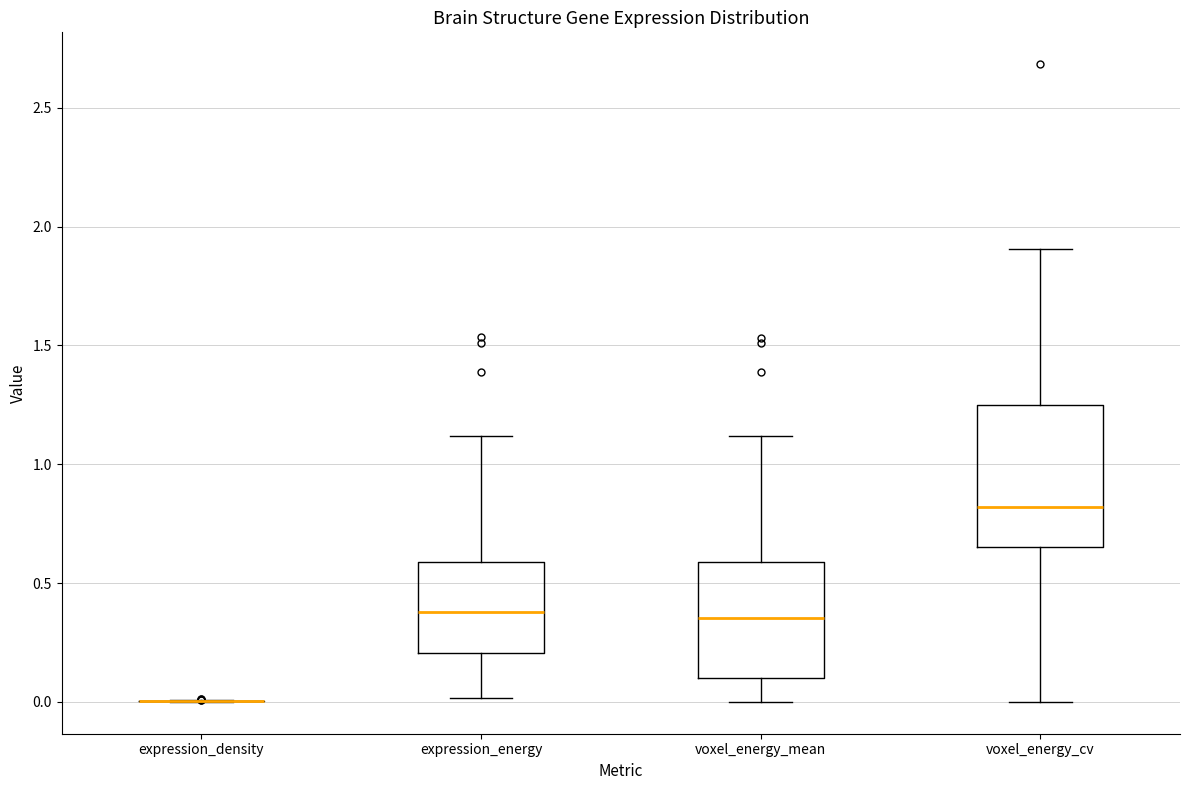

Reading left to right, read every box against the y-axis: the position of its median line, the range the box covers, and the ends of its whiskers. The values are not printed on the chart, so give them approximately, as read against the axis.

expression_density: box collapsed to a line at 0.00, whiskers 0.00 to 0.00
expression_energy: median 0.40, box 0.20 to 0.60, whiskers 0.00 to 1.10
voxel_energy_mean: median 0.35, box 0.10 to 0.60, whiskers 0.00 to 1.10
voxel_energy_cv: median 0.80, box 0.65 to 1.25, whiskers 0.00 to 1.90